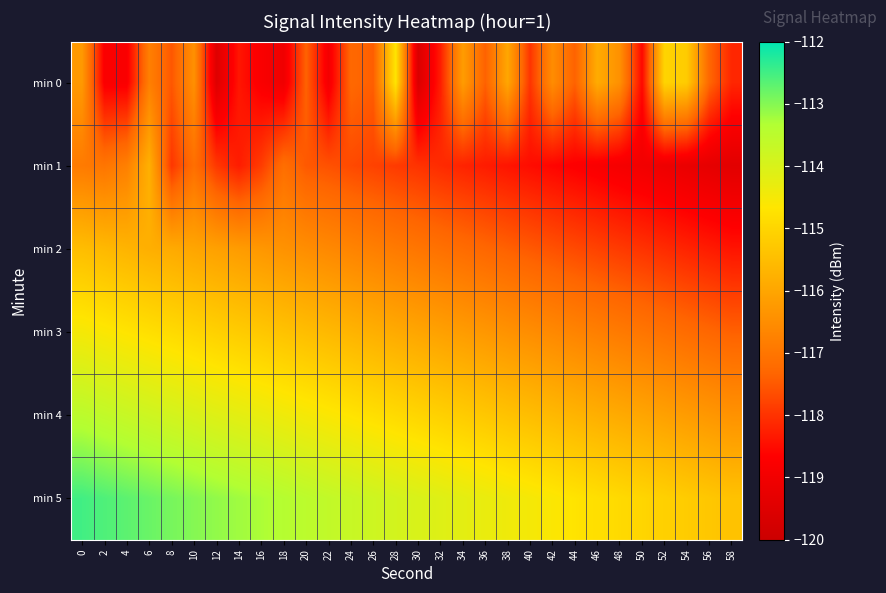

What is the total value across all series at 0?

-689.1